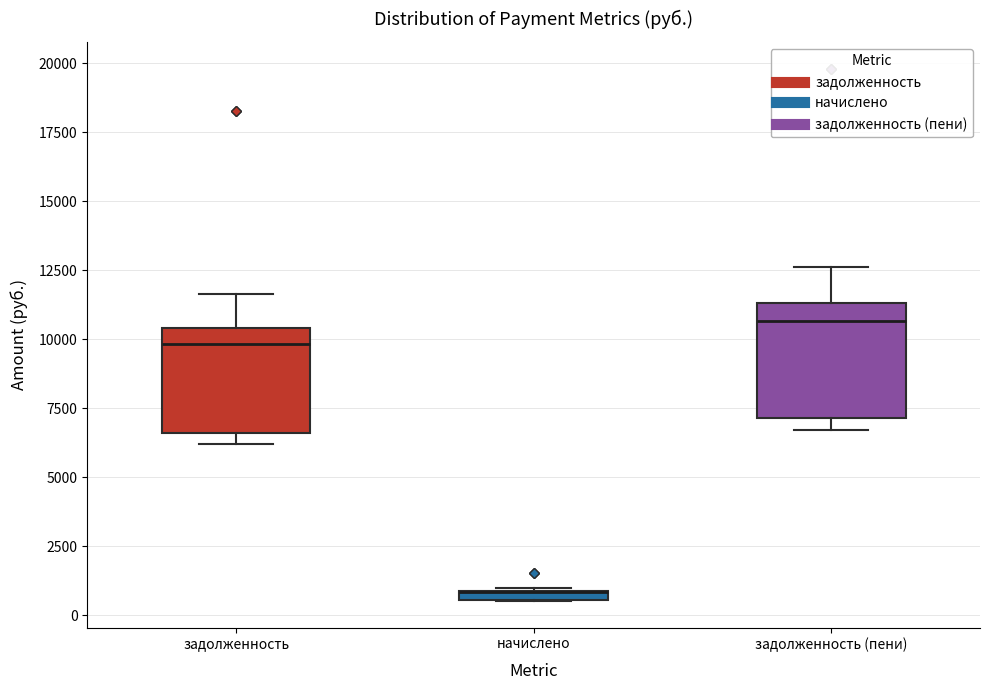

Where is the upper edge of the box for начислено on the y-axis? The values are not printed on the chart, so give them approximately, as read against the axis.

1000